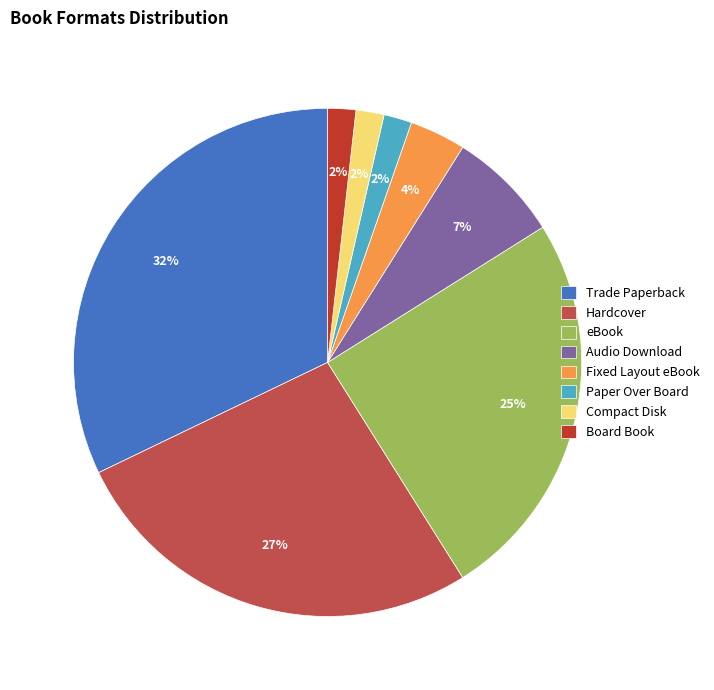

To the nearest percent, what is the combined percentage of Audio Download and Compact Disk?

9%